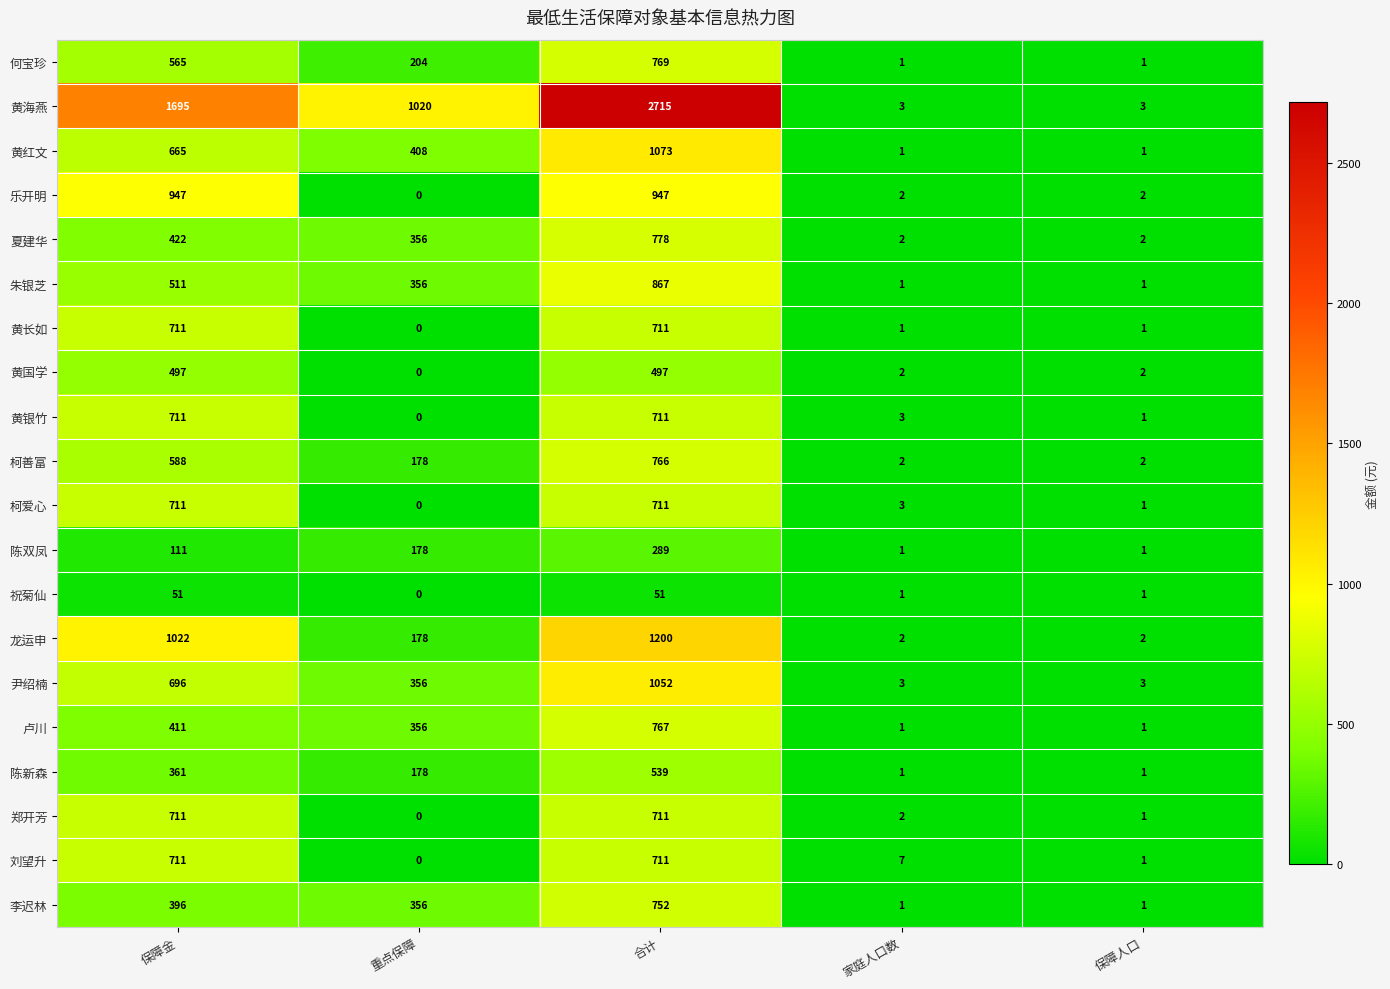

What is the maximum value shown in the chart?

2715